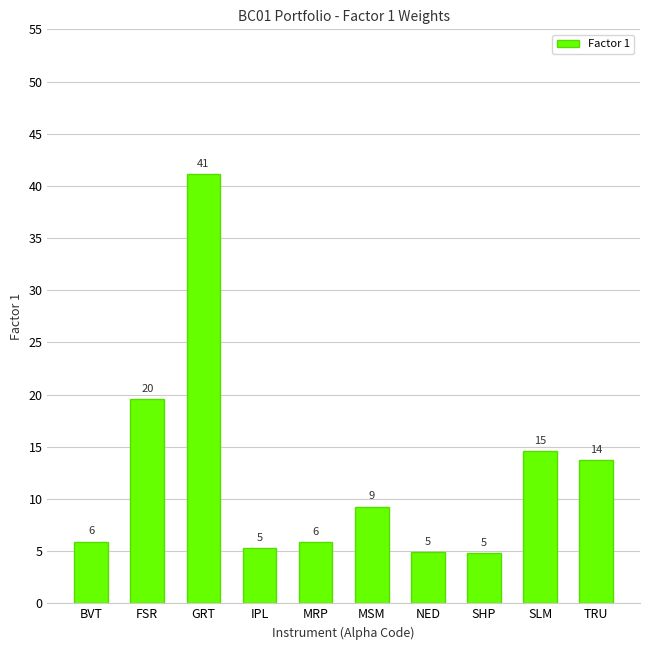

How many bars are there in total?

10